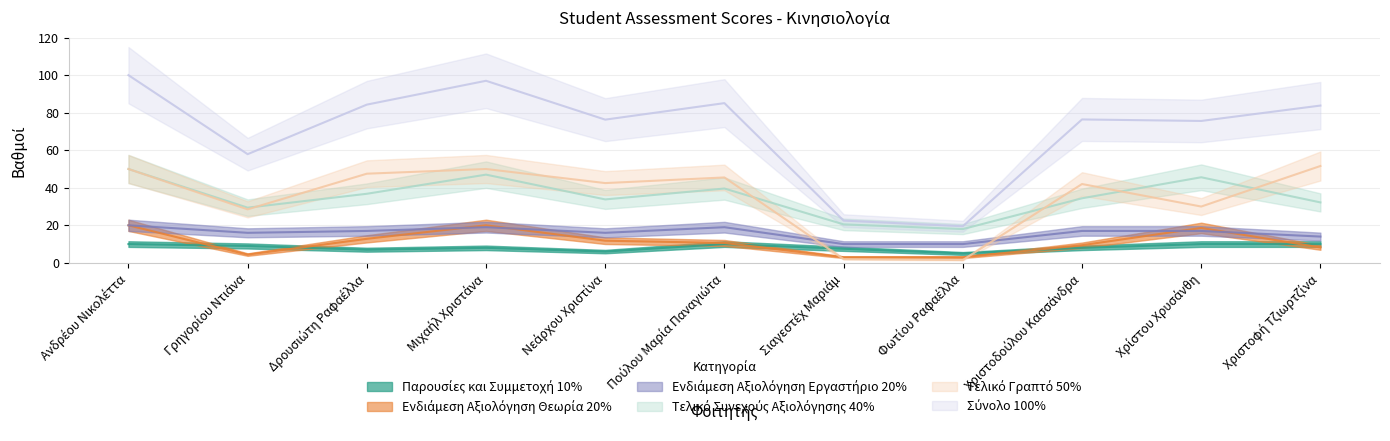

What is the total value across all series at Γρηγορίου Ντιάνα?

145.2